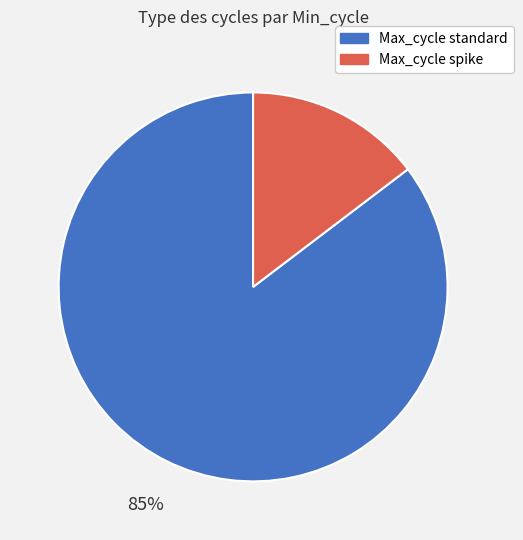

To the nearest percent, what is the average slice percentage?

50%